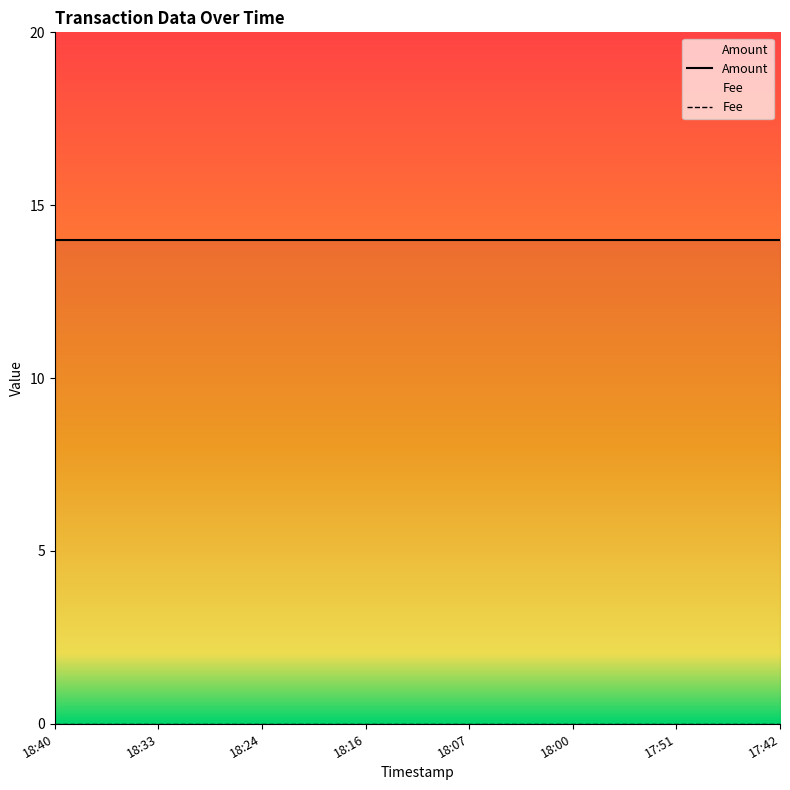

Rank the series by their average value, from lowest to highest.

Fee, Amount